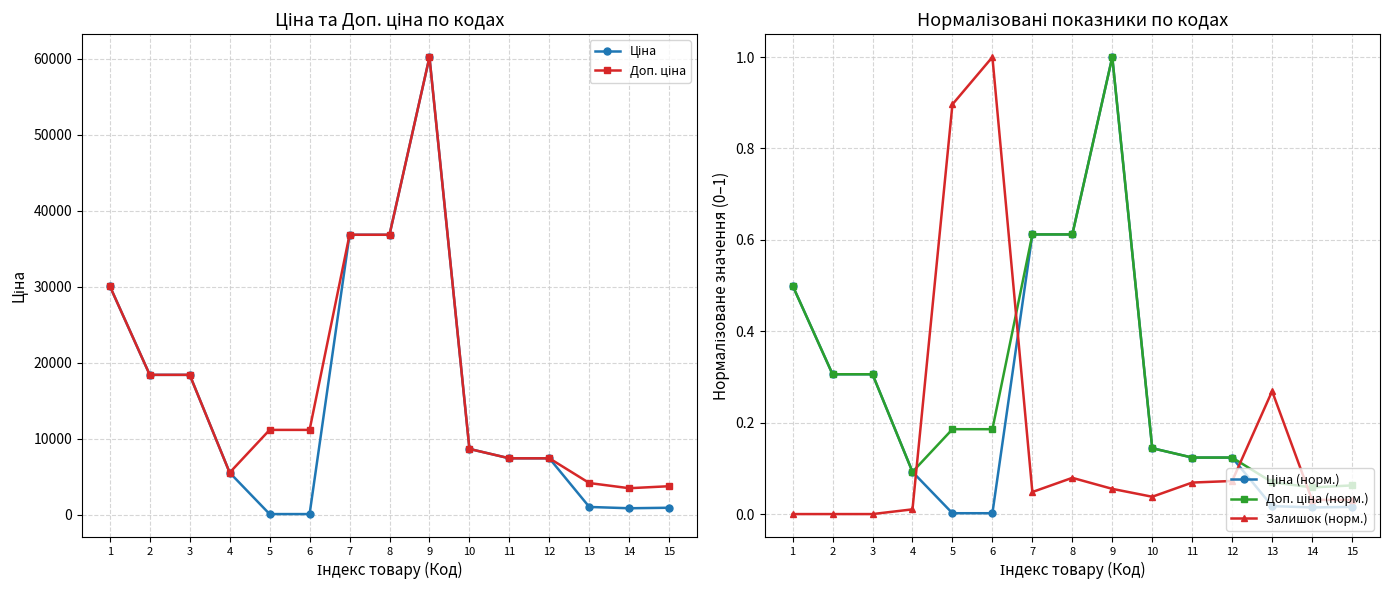

Reading left to right, list all the values displayed in this chart.

Ціна: 1=30102.8	2=18420.9	3=18420.9	4=5560.3	5=111.8	6=111.8	7=36841.8	8=36841.8	9=60205.6	10=8679.5	11=7444.6	12=7444.6	13=1048.4	14=878.0	15=944.2
Доп. ціна: 1=30102.8	2=18420.9	3=18420.9	4=5560.3	5=11182.0	6=11182.0	7=36841.8	8=36841.8	9=60205.6	10=8679.5	11=7444.6	12=7444.6	13=4193.5	14=3511.9	15=3777.0
Ціна (норм.): 1=0.5	2=0.3	3=0.3	4=0.1	5=0.0	6=0.0	7=0.6	8=0.6	9=1.0	10=0.1	11=0.1	12=0.1	13=0.0	14=0.0	15=0.0
Доп. ціна (норм.): 1=0.5	2=0.3	3=0.3	4=0.1	5=0.2	6=0.2	7=0.6	8=0.6	9=1.0	10=0.1	11=0.1	12=0.1	13=0.1	14=0.1	15=0.1
Залишок (норм.): 1=0.0	2=0.0	3=0.0	4=0.0	5=0.9	6=1.0	7=0.0	8=0.1	9=0.1	10=0.0	11=0.1	12=0.1	13=0.3	14=0.0	15=0.0